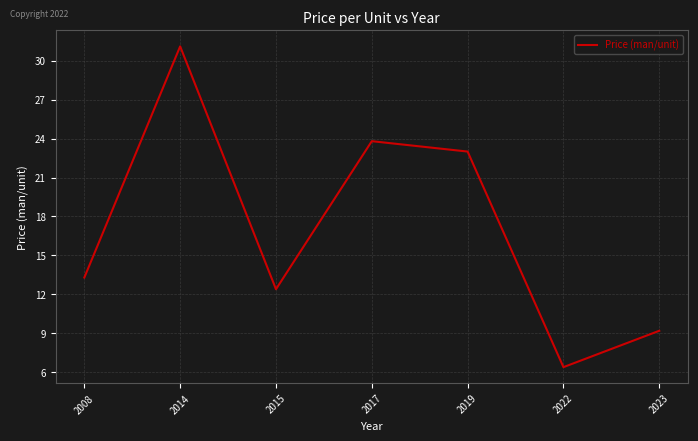

What is the difference between the second highest and minimum values?

17.4